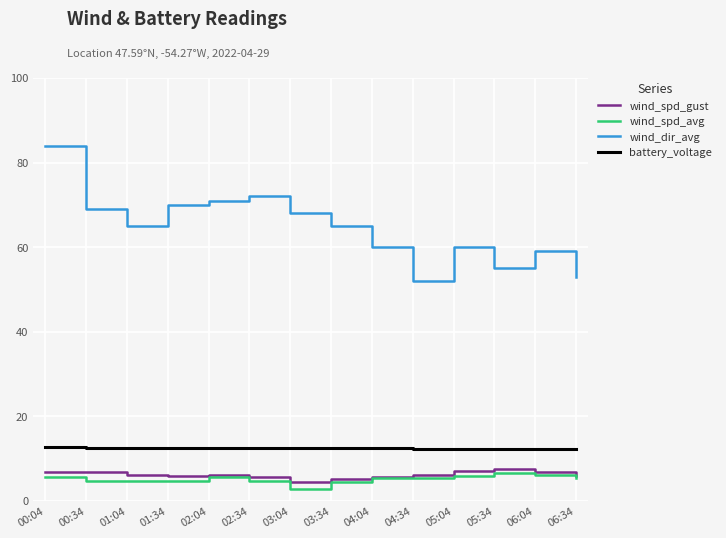

Is it true that wind_dir_avg equals 134.3 at 00:04?

False